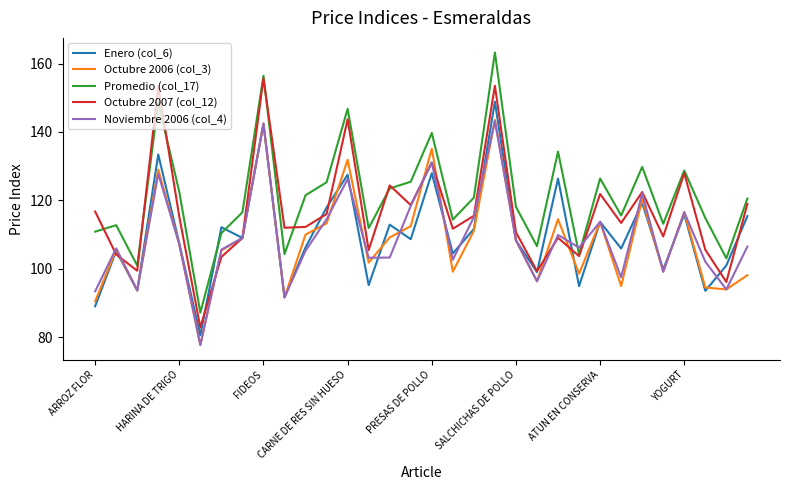

How many interior local valleys does the Promedio (col_17) series have?

10